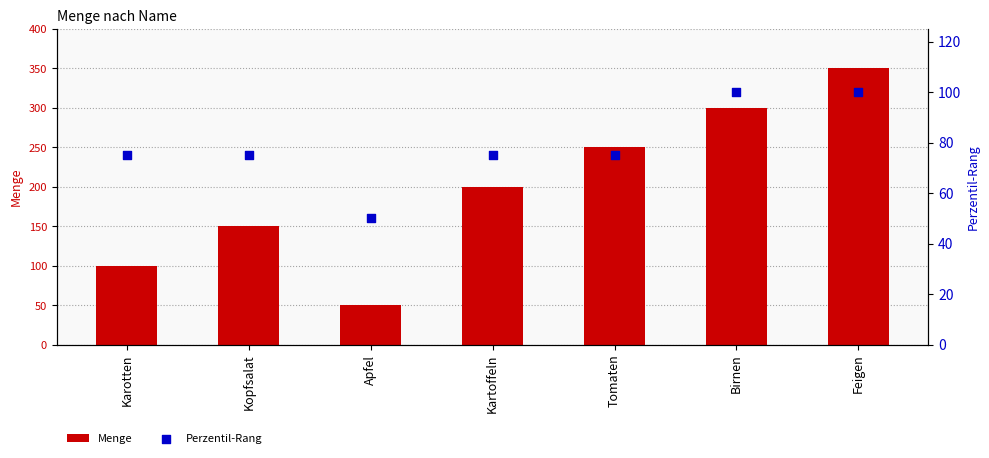

Which series contains the highest Y value?

Menge